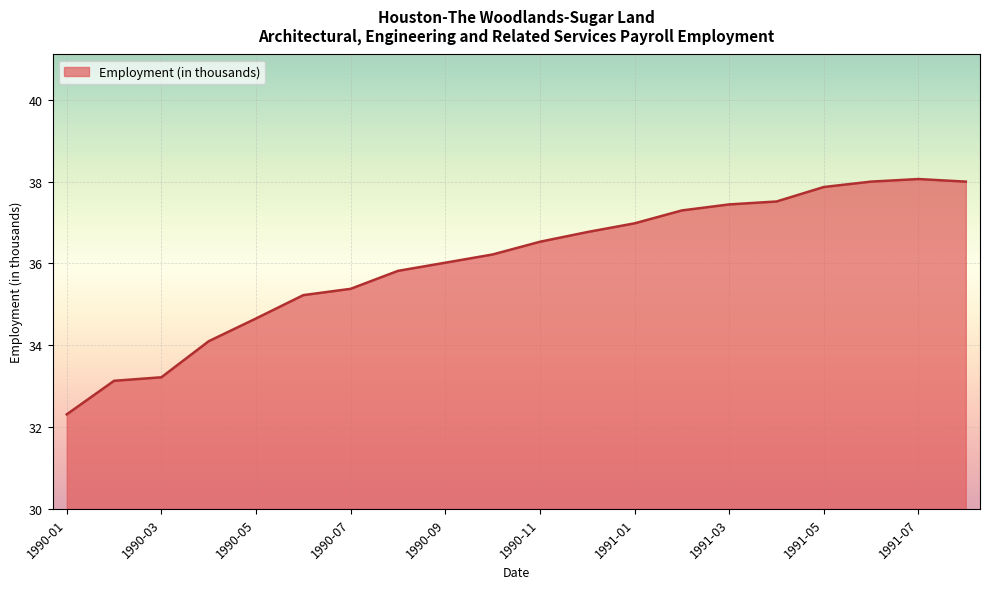

How many lines are shown in the chart?

1